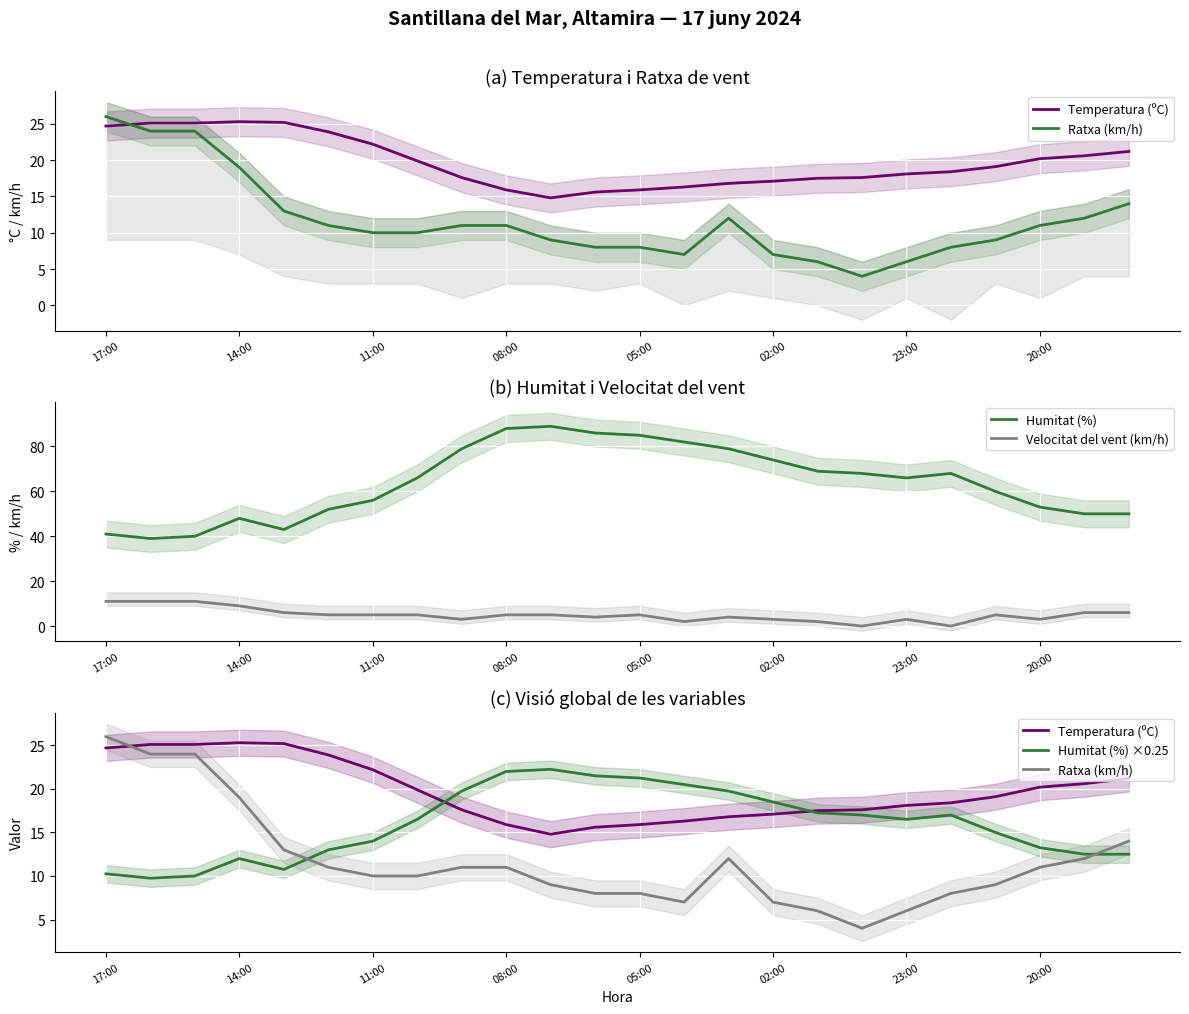

What is the highest value of the Humitat (%) series?

89